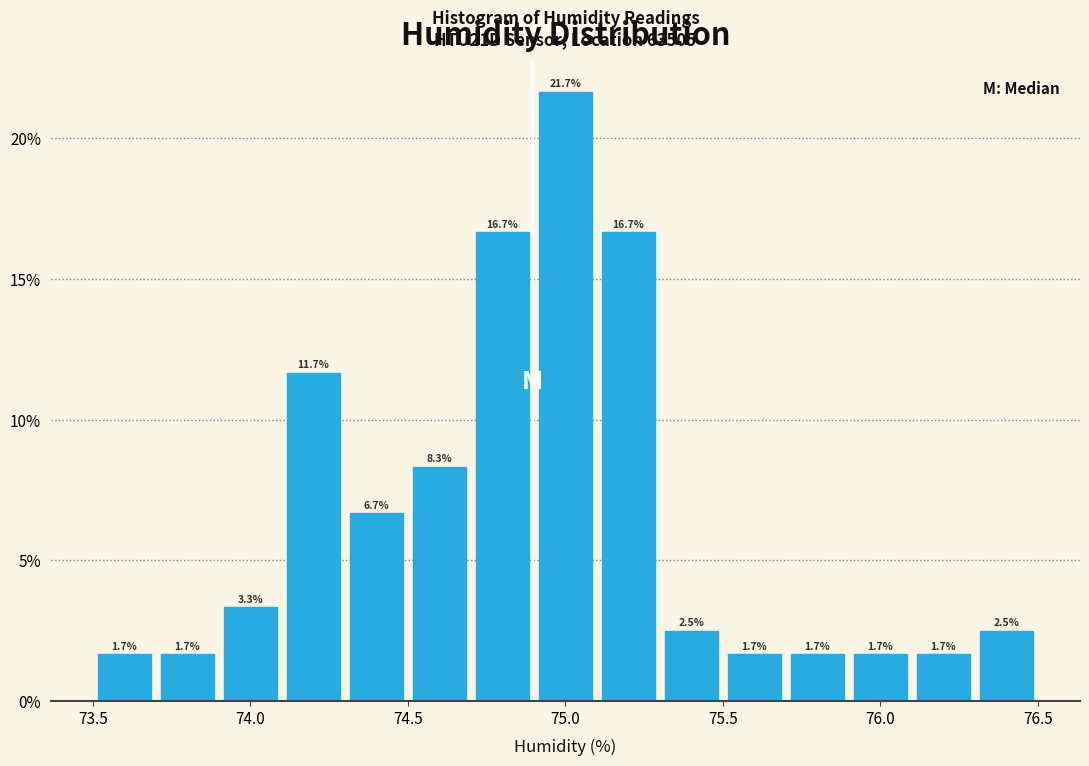

How tall is the bar that spans 74.7 to 74.9 on the x-axis?

16.7